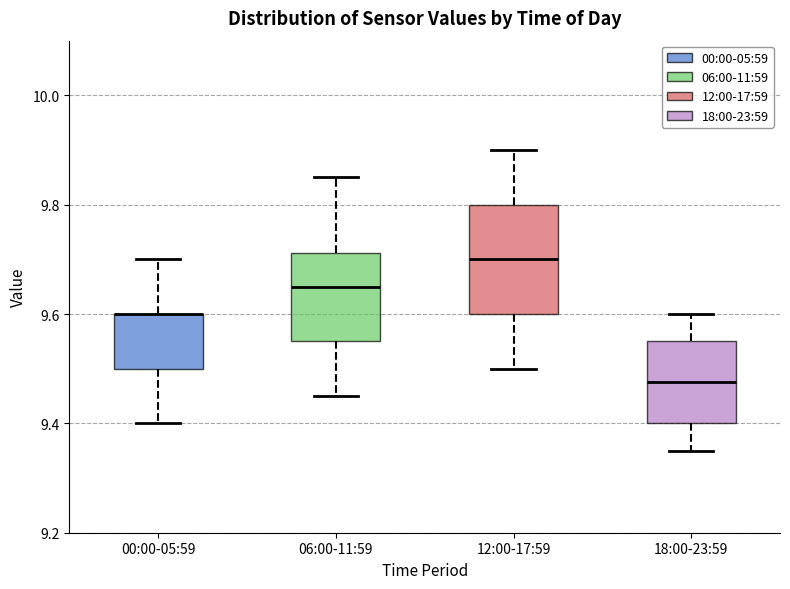

Which box is the tallest, from its lower edge to its upper edge?

12:00-17:59